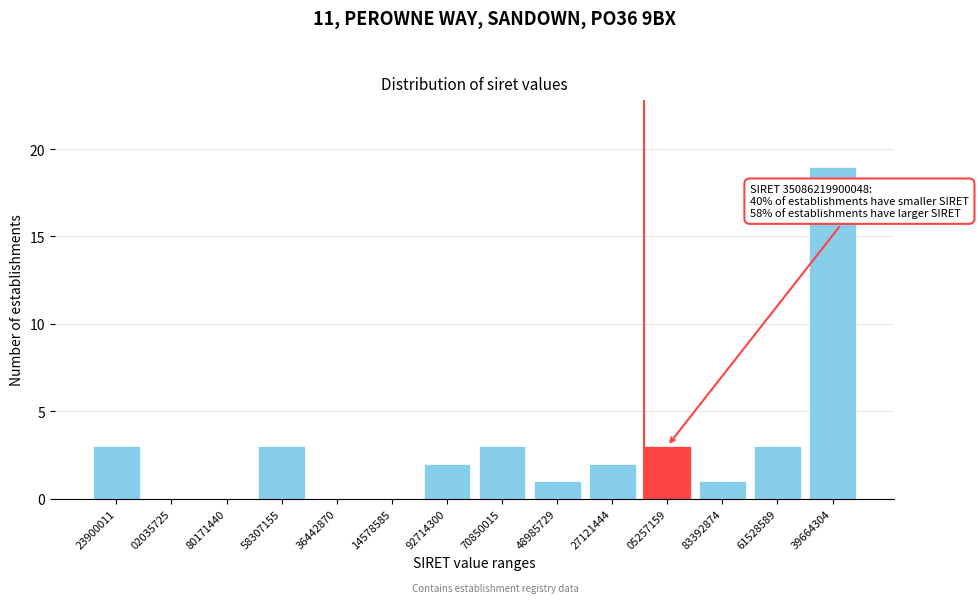

Reading right to left, what are all the values shown in this chart?

39664304=19	61528589=3	83392874=1	05257159=3	27121444=2	48985729=1	70850015=3	92714300=2	14578585=0	36442870=0	58307155=3	80171440=0	02035725=0	23900011=3